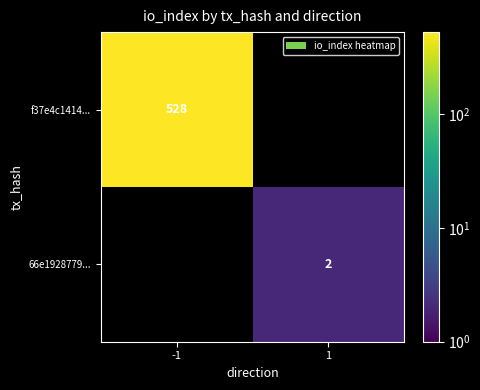

The 66e1928779... series shows 2 at 1. True or false?

True